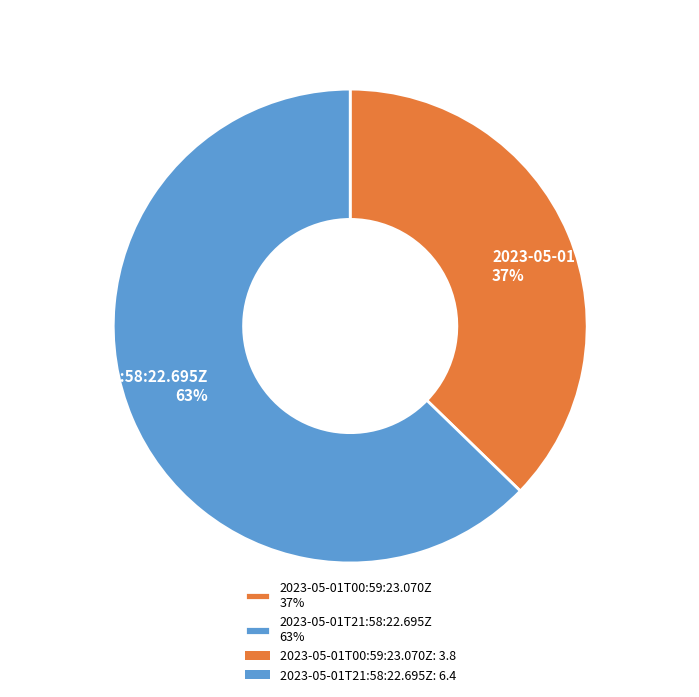

Combined, do 2023-05-01T00:59:23.070Z and 2023-05-01T21:58:22.695Z account for over 50%?

Yes